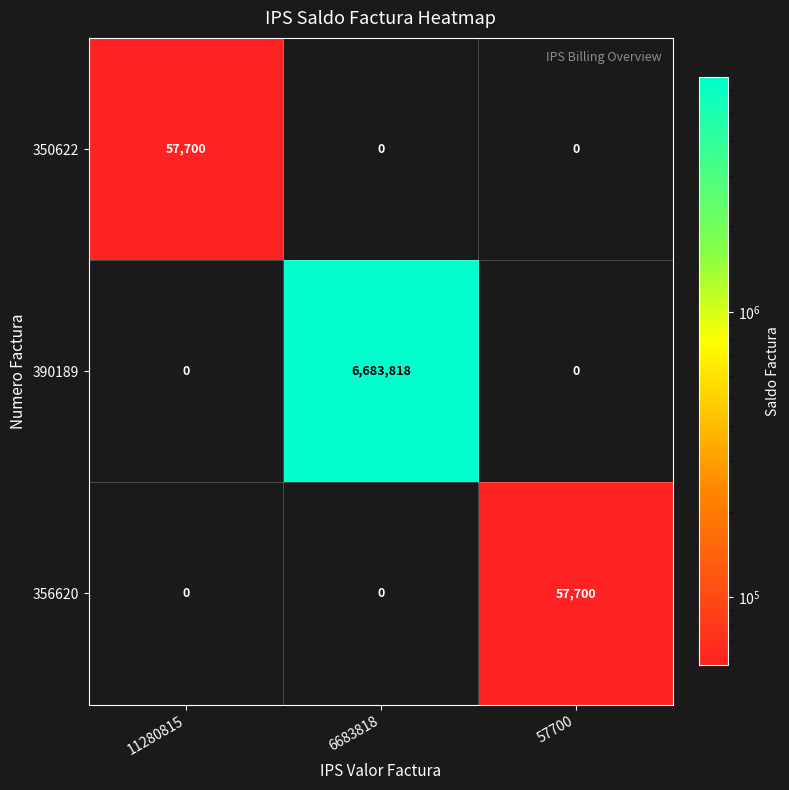

Which category has the highest value across all series?

6683818